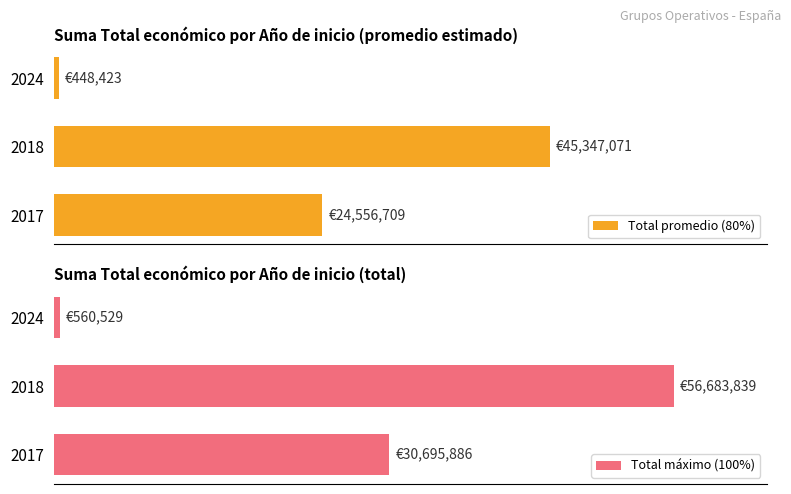

List the labels in order of Total promedio (80%) value, largest first.

2018, 2017, 2024